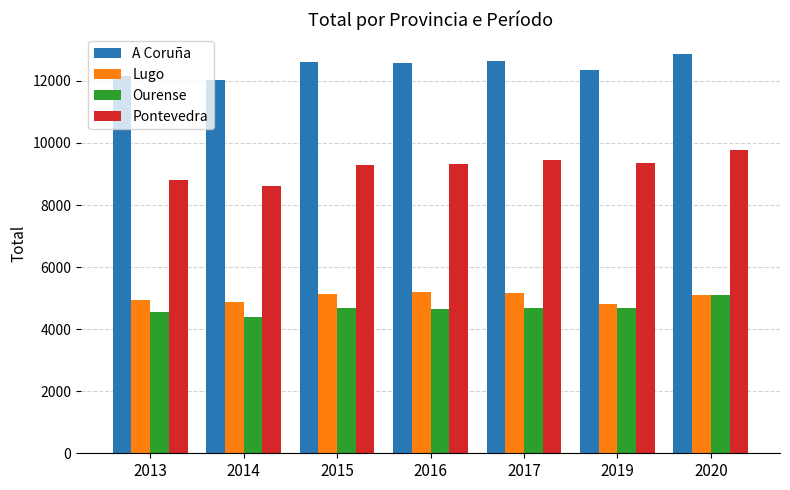

Is it true that A Coruña equals 3550 at 2016?

False